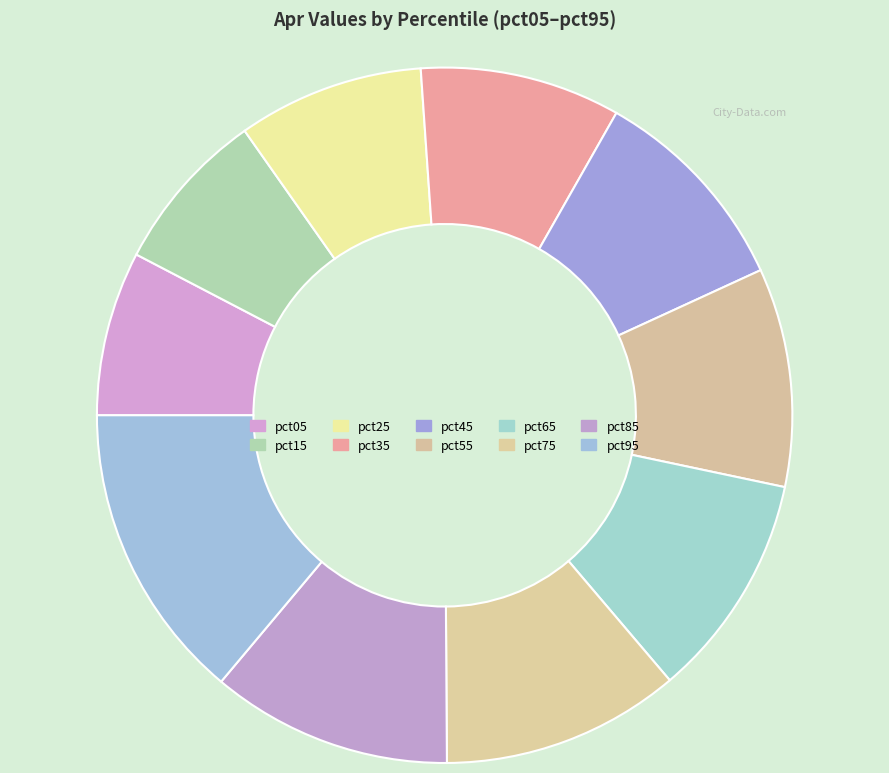

Count the number of slices in the pie.

10